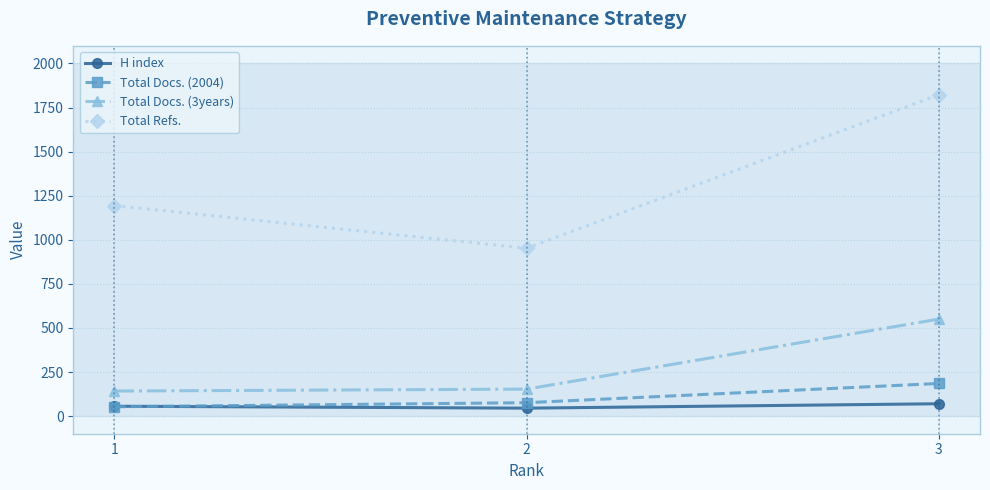

True or false: Total Docs. (3years) has a value of 153 at 2.

True